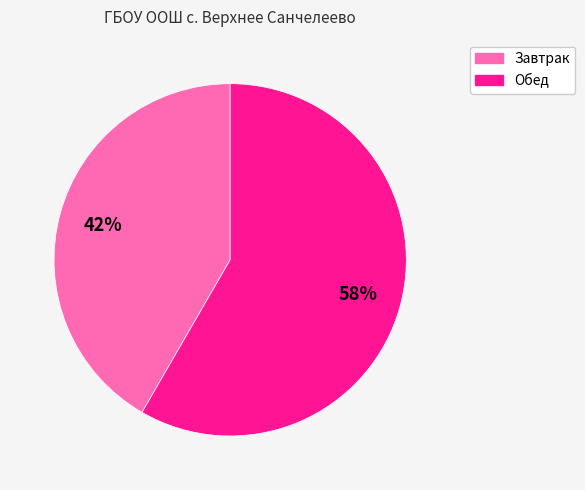

To the nearest percent, what portion does Завтрак represent?

42%